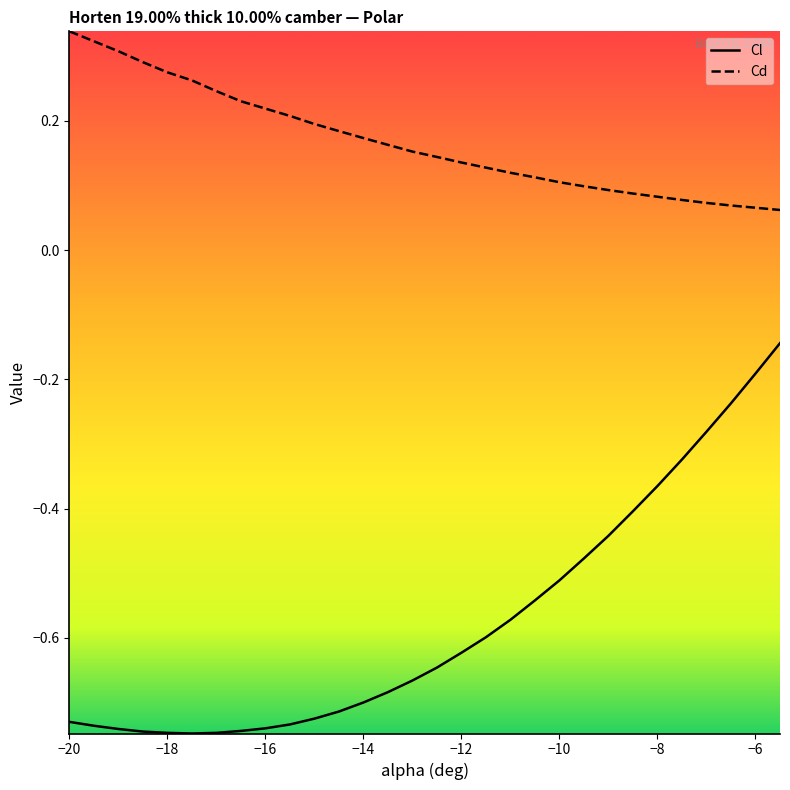

True or false: Cd and Cl intersect in this chart.

False